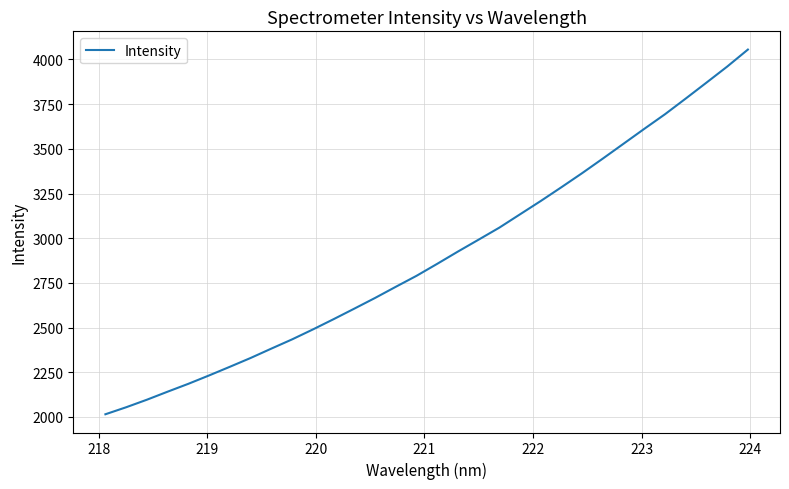

What is the difference between the maximum and minimum values?

2040.3